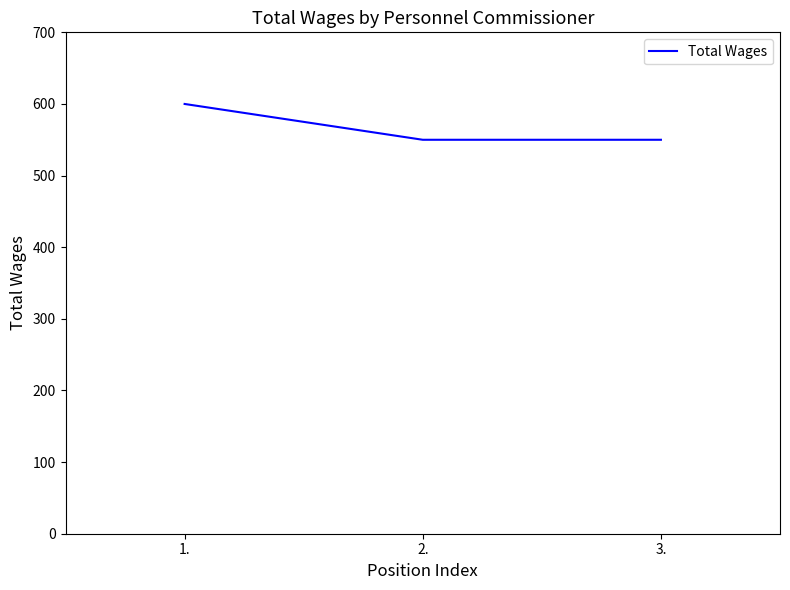

Is it true that the value at 2. is 550?

True